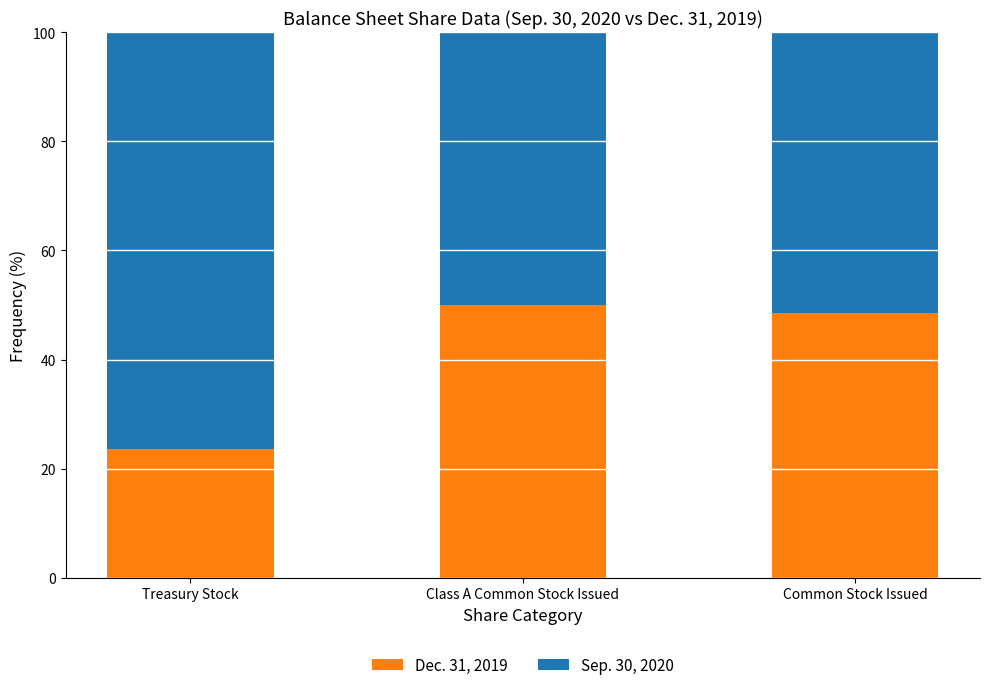

Where does the Dec. 31, 2019 series first go above 48?

Class A Common Stock Issued